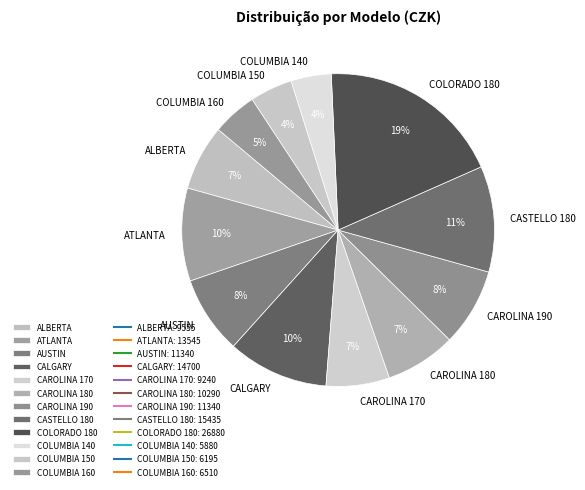

Does COLUMBIA 140 account for over 50% of the chart?

No